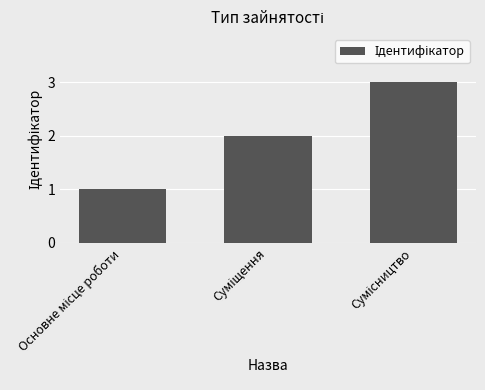

What is the maximum value shown in the chart?

3